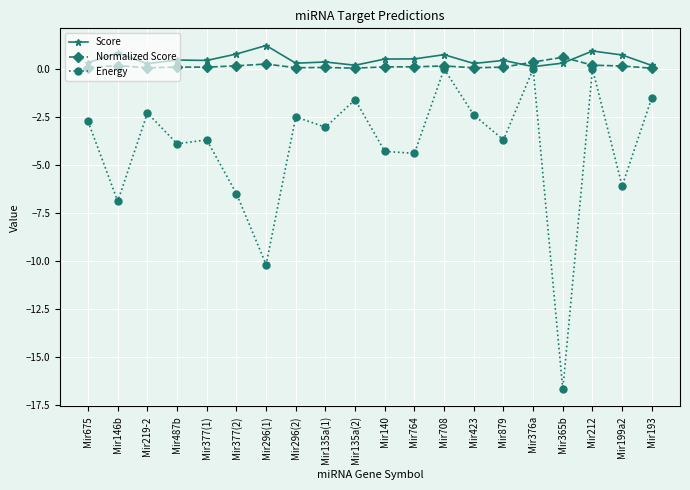

What is the sum of all Energy values?

-82.5